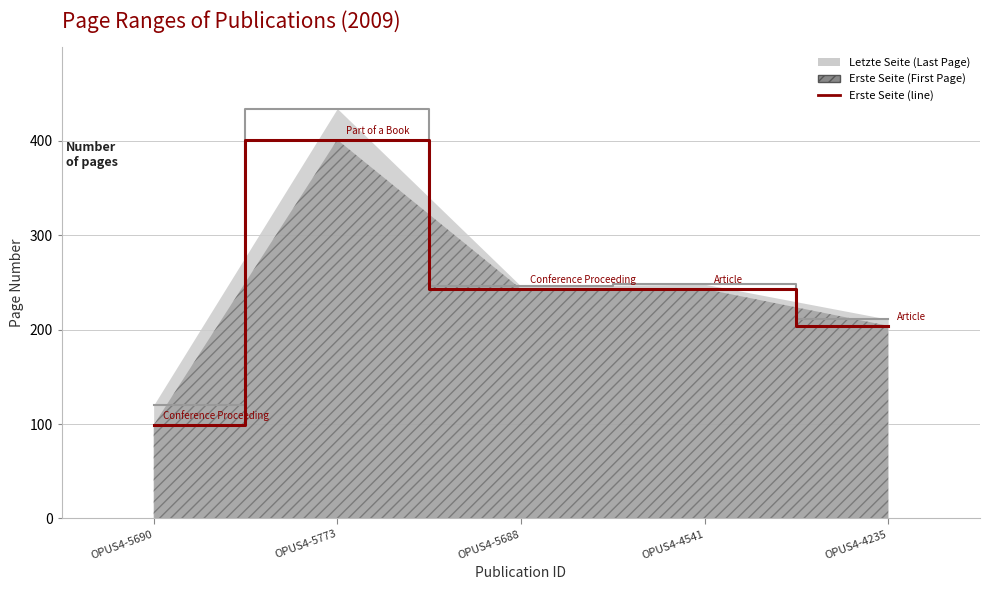

At which label is the value closest to 250?

OPUS4-5688